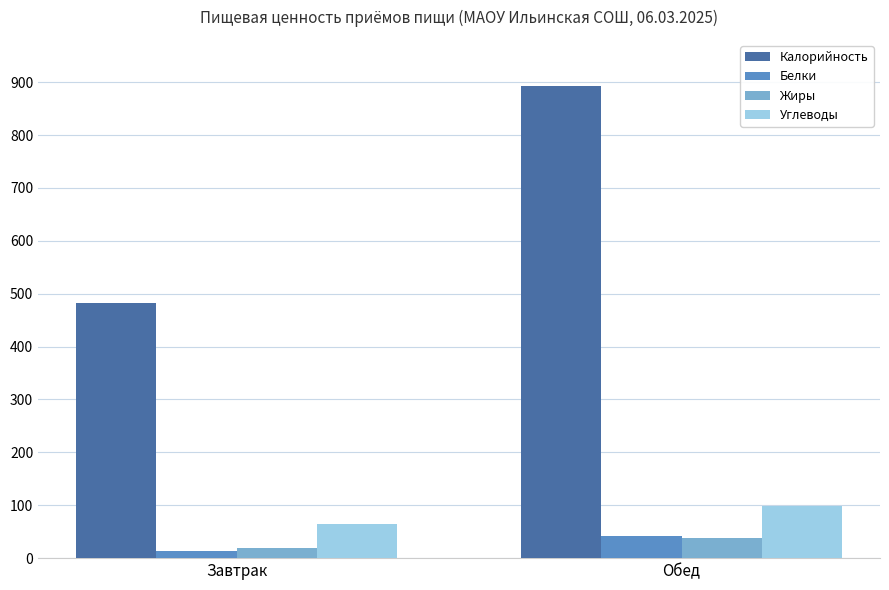

What is the label of the 2nd bar from the right?

Завтрак